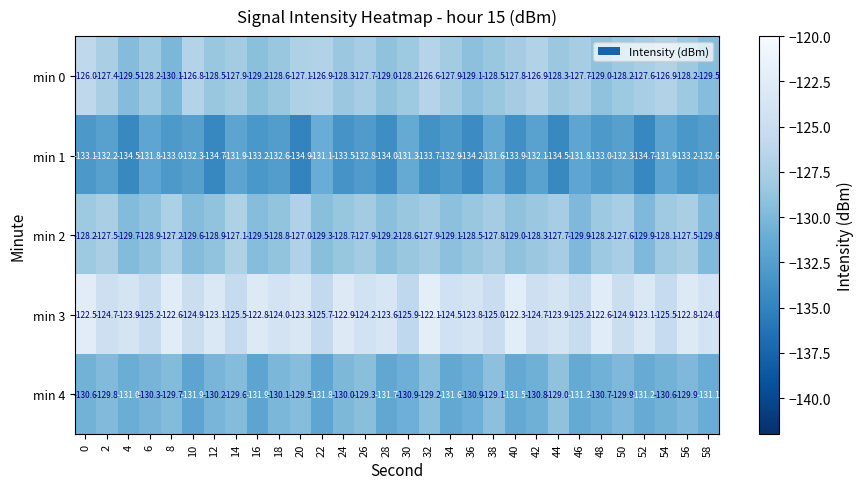

What is the spread (max minus min) of values at 18?

8.6